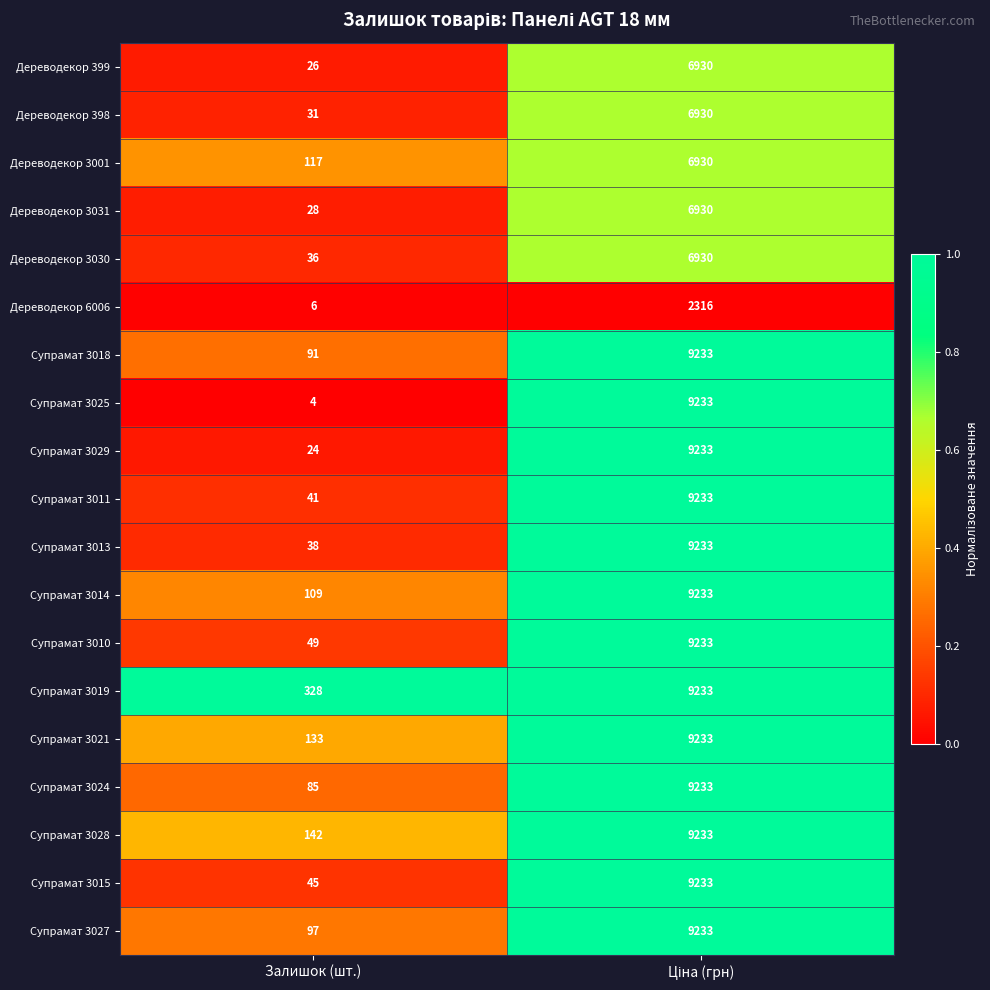

Is it true that Дереводекор 3001 equals 117 at Залишок (шт.)?

True